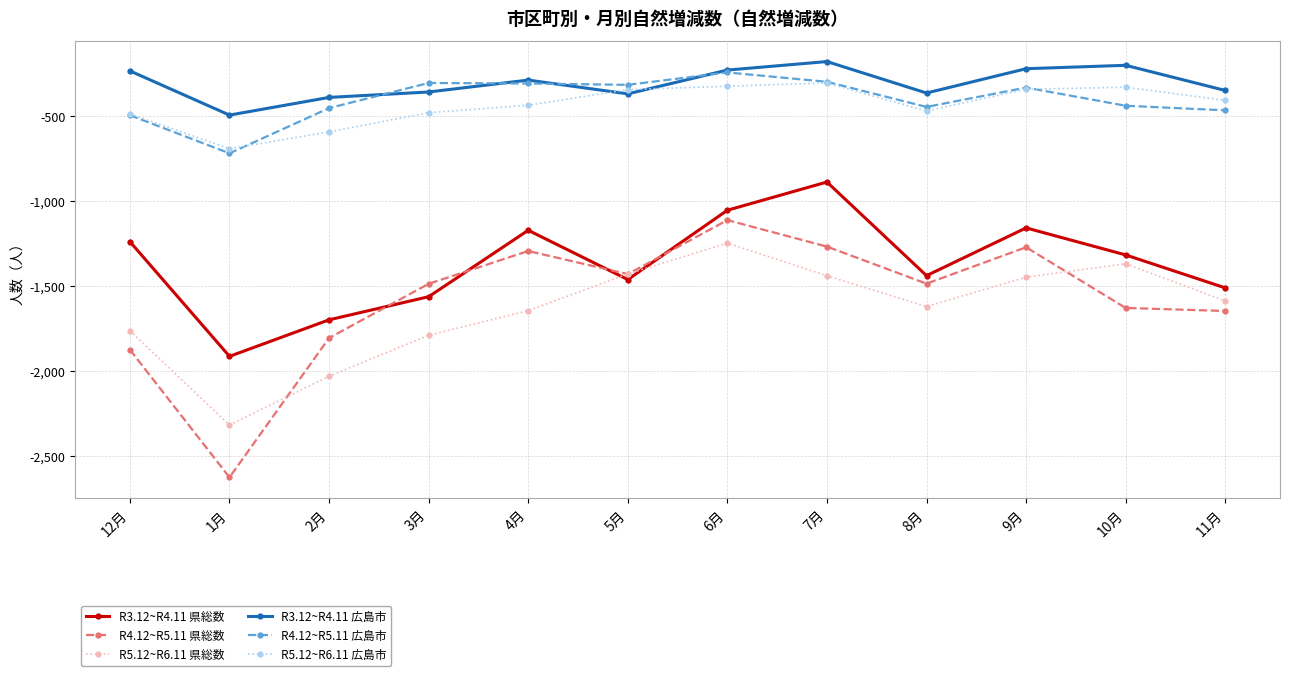

At which category does R3.12~R4.11 広島市 reach its first local peak?

4月